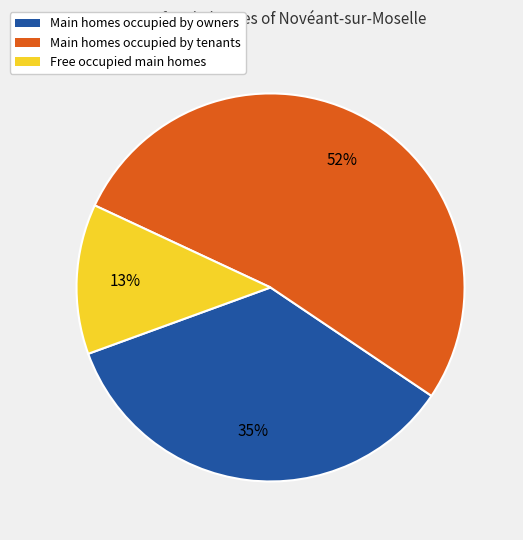

Is there a majority slice in this chart?

Yes